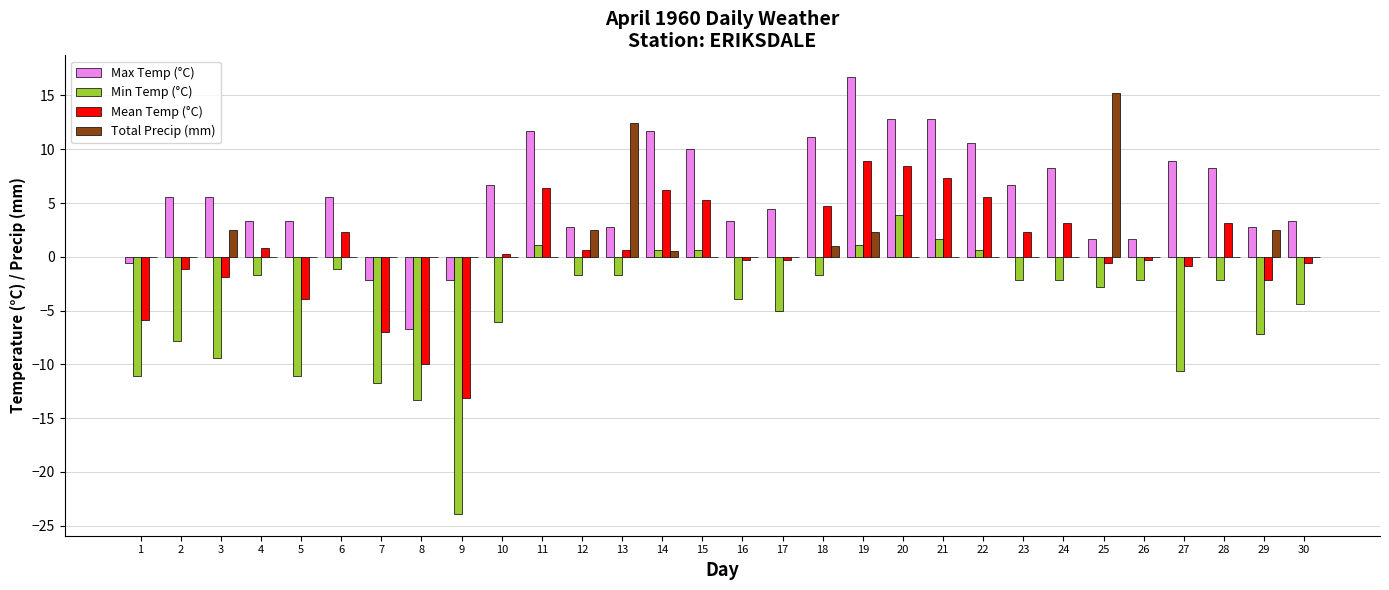

True or false: Mean Temp (°C) has a value of -10.0 at 8.

True